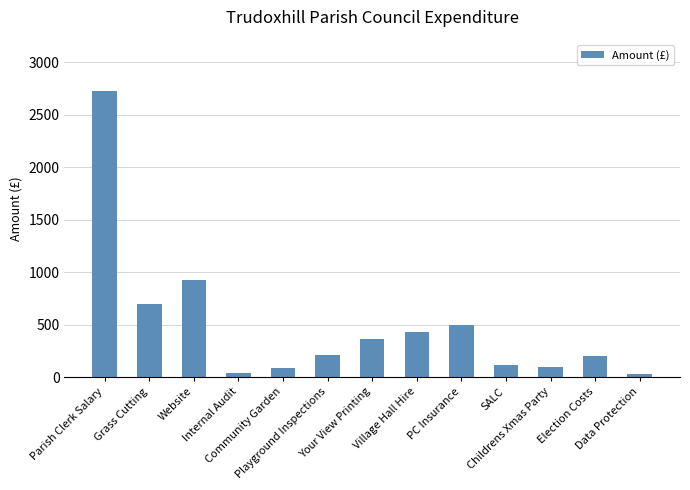

Approximately how many times larger is the value at PC Insurance compared to Your View Printing?

1.4